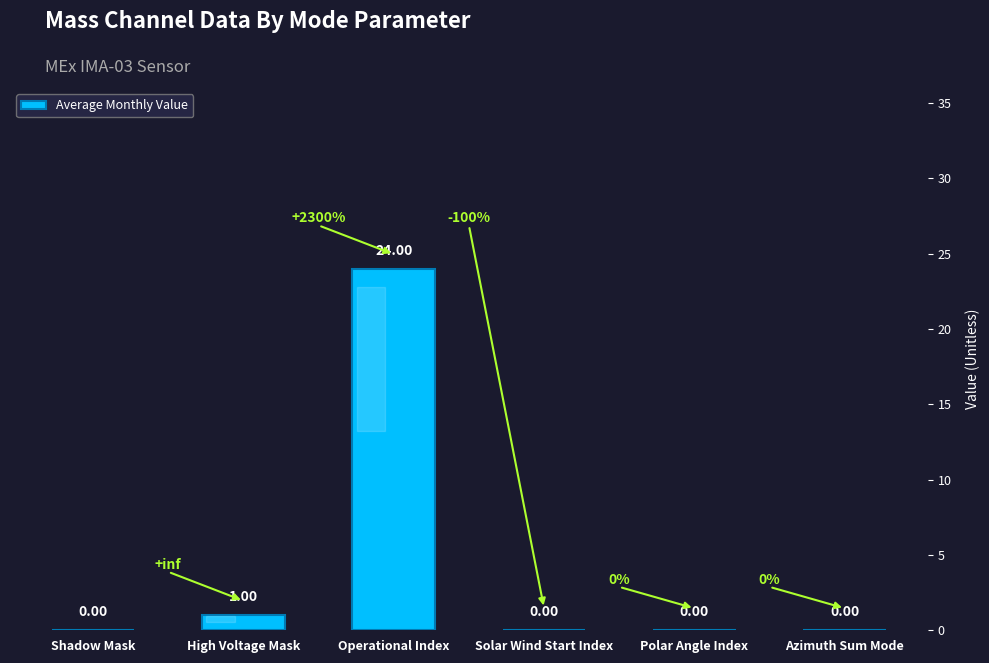

At which label is the value closest to 12?

High Voltage Mask